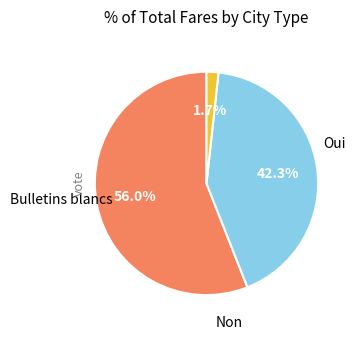

Is there any slice that represents more than half of the pie?

Yes